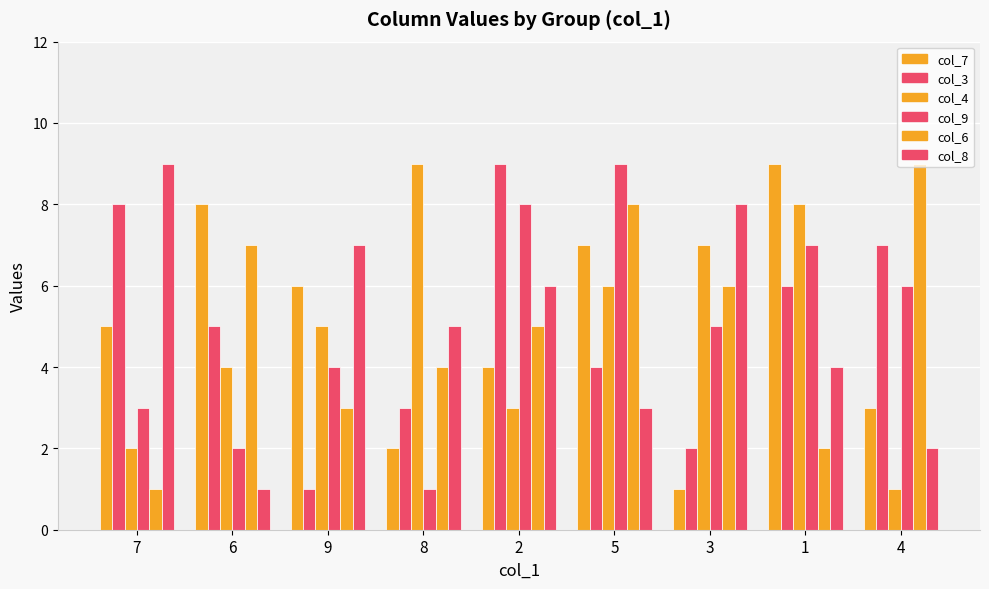

What is the average value of the col_7 series?

5